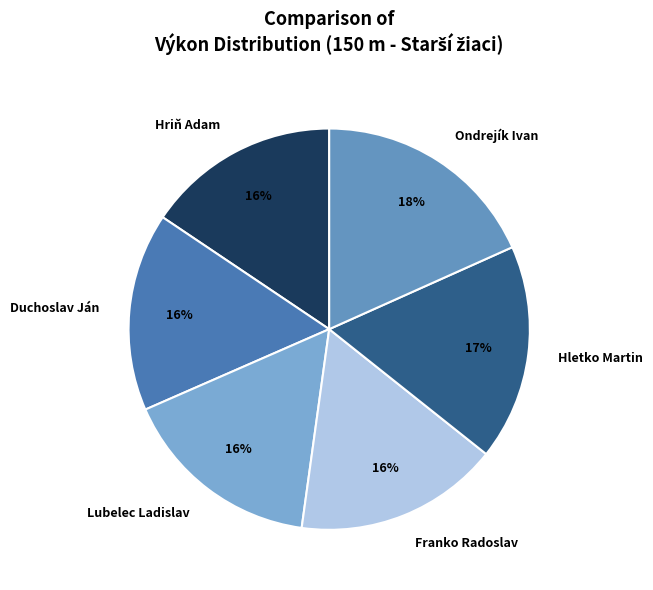

Combined, do Ondrejík Ivan and Hriň Adam account for over 50%?

No